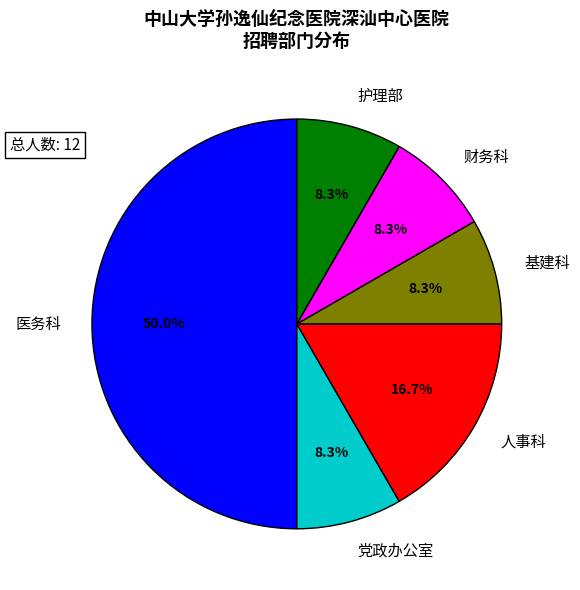

To the nearest percent, what percentage of the pie is 党政办公室?

8%